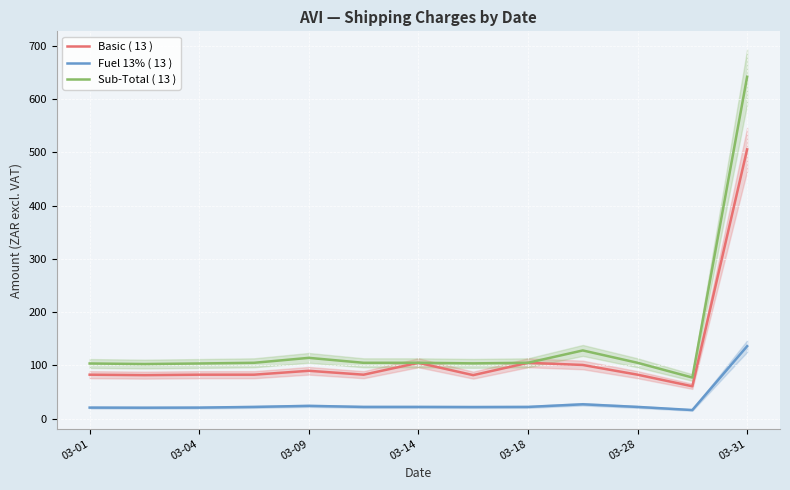

What is the maximum value for Fuel 13% ( 13 )?

136.2